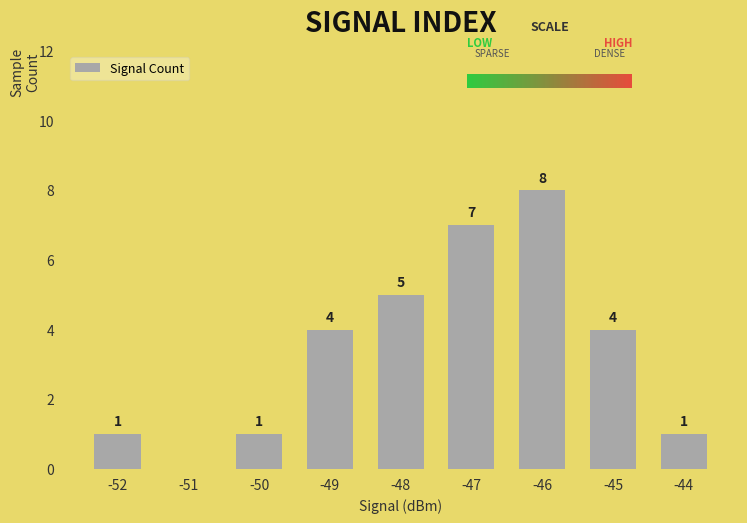

What is the maximum value shown in the chart?

8